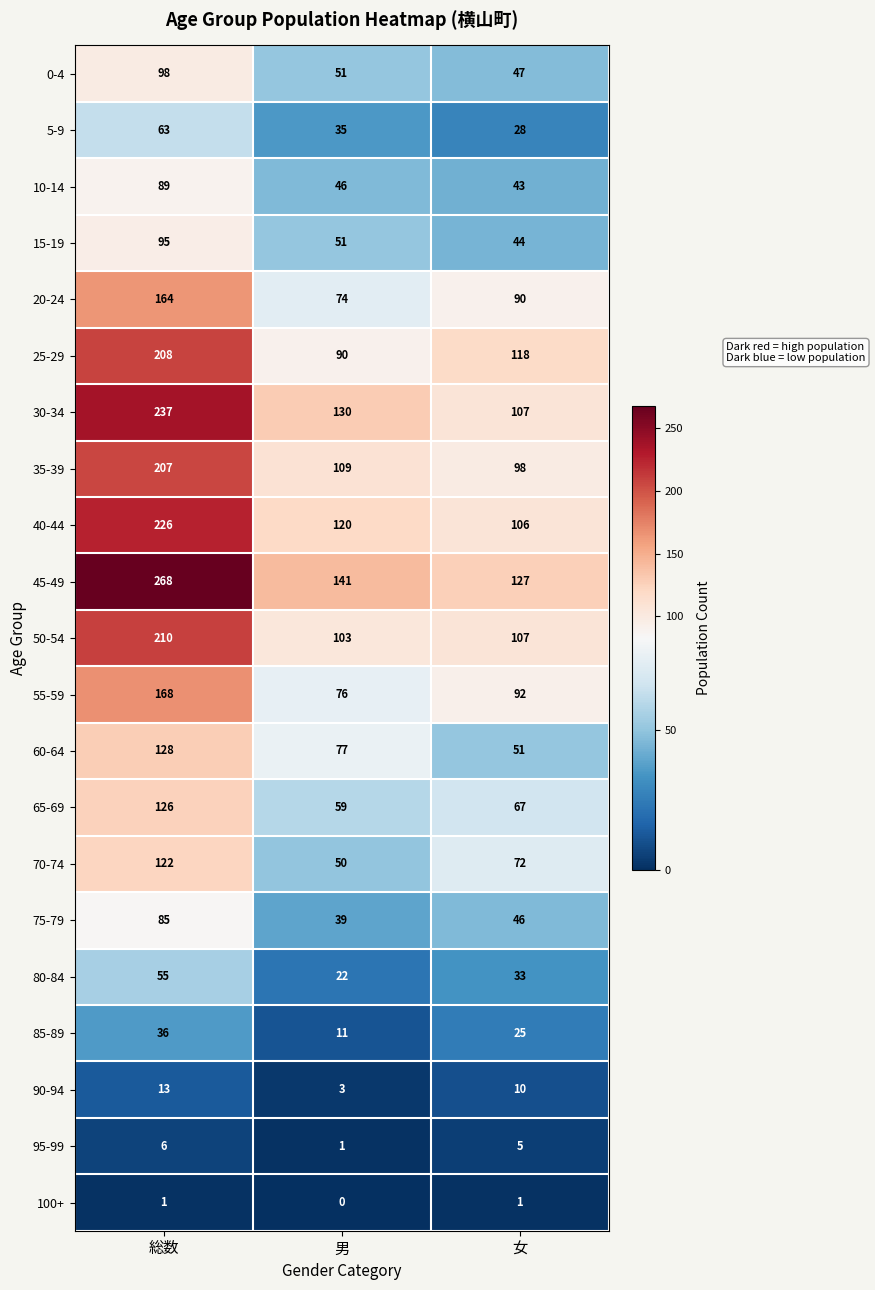

At which label does 25-29 reach its minimum?

男